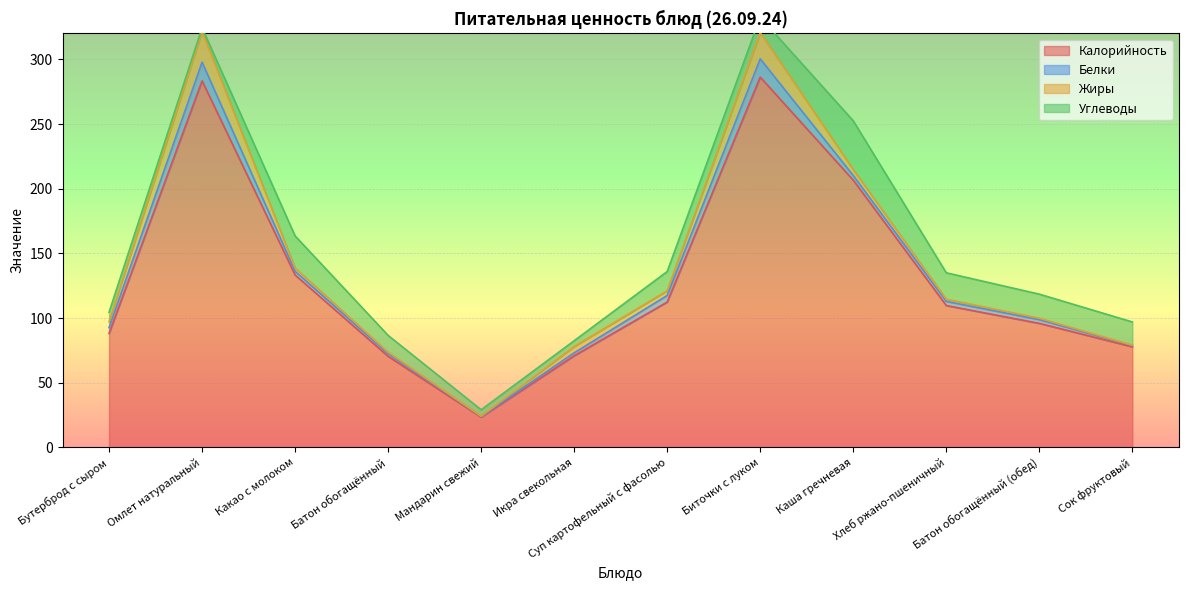

What is the spread (max minus min) of values at Мандарин свежий?

23.3